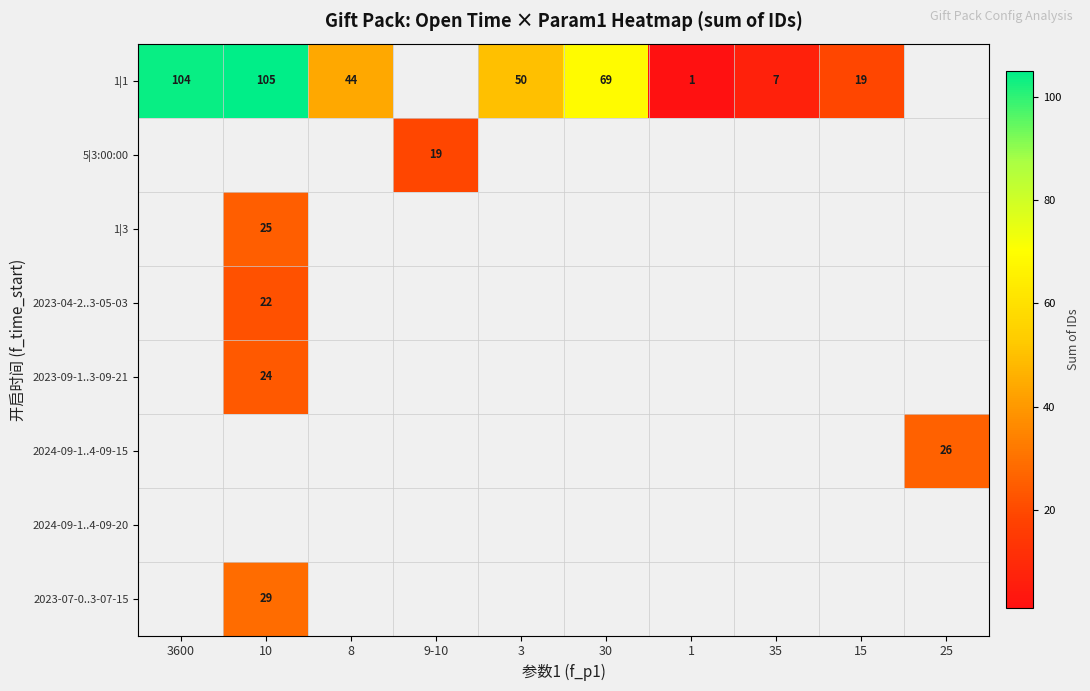

Is the value of 2024-09-1..4-09-20 at 25 greater than the value of 2023-07-0..3-07-15 at 10?

No